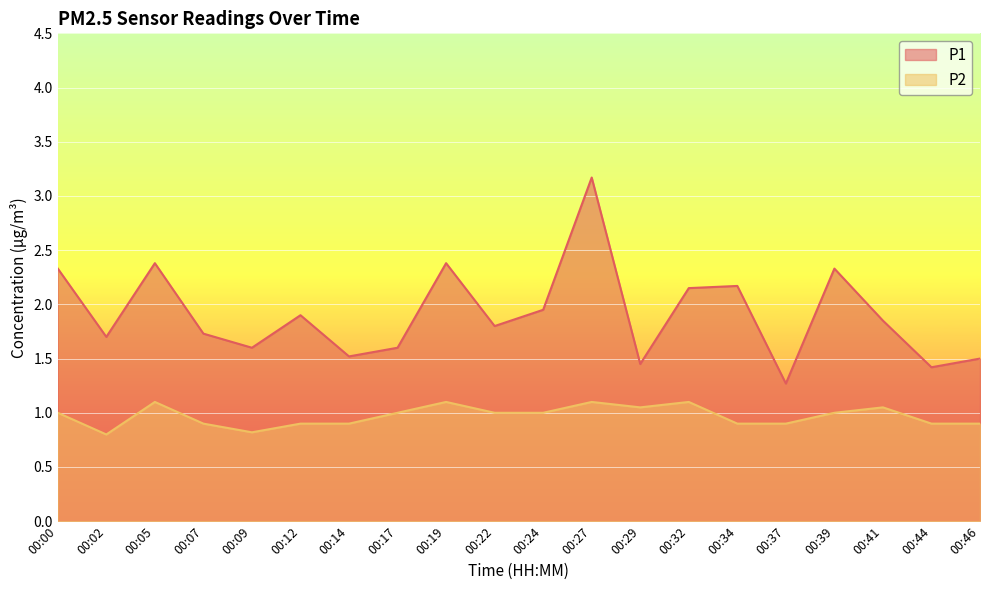

True or false: P2 and P1 intersect in this chart.

False